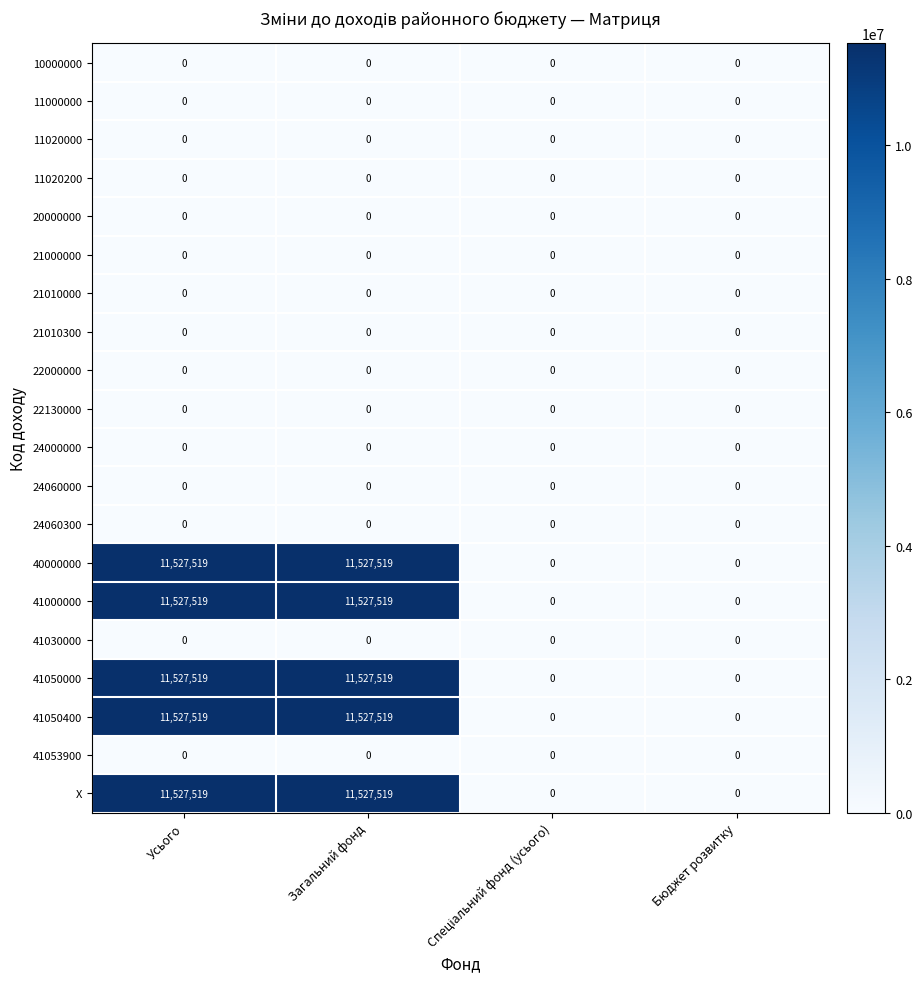

What is the total value across all series at Загальний фонд?

57637595